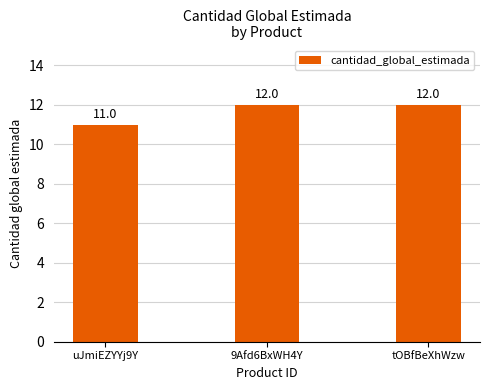

Reading right to left, extract all data points from this chart.

tOBfBeXhWzw=12	9Afd6BxWH4Y=12	uJmiEZYYj9Y=11